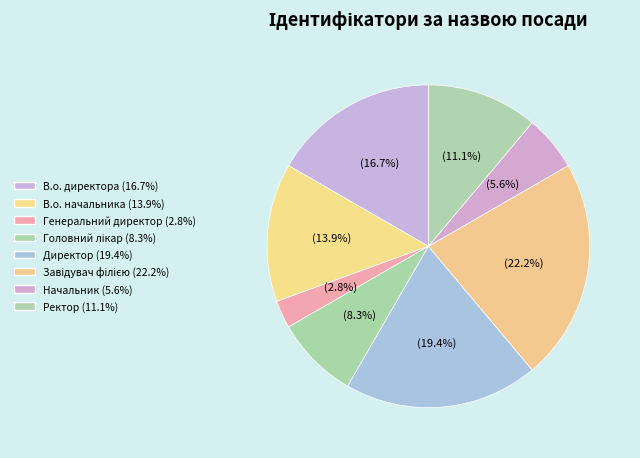

Rank the categories by value from lowest to highest.

Генеральний директор, Начальник, Головний лікар, Ректор, В.о. начальника, В.о. директора, Директор, Завідувач філією